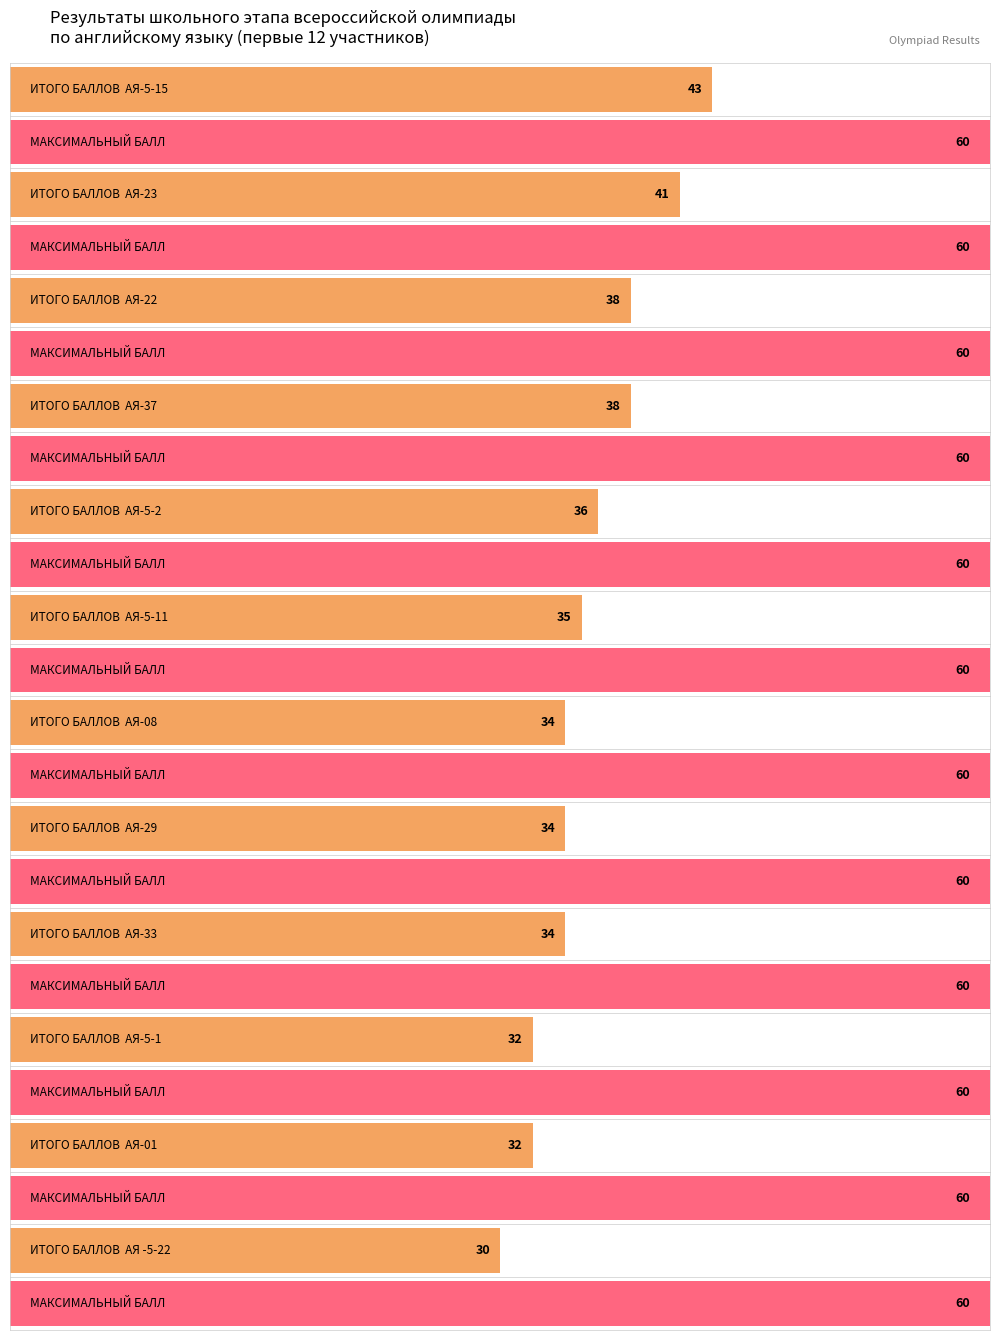

Which has a higher value, АЯ-08 or АЯ-5-1?

АЯ-08